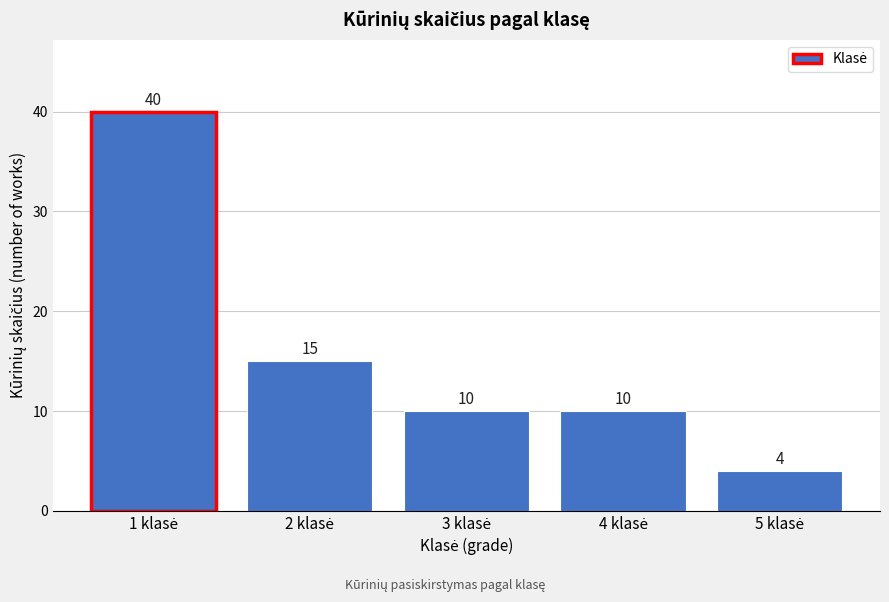

Reading left to right, transcribe all the data shown in this chart.

40	15	10	10	4